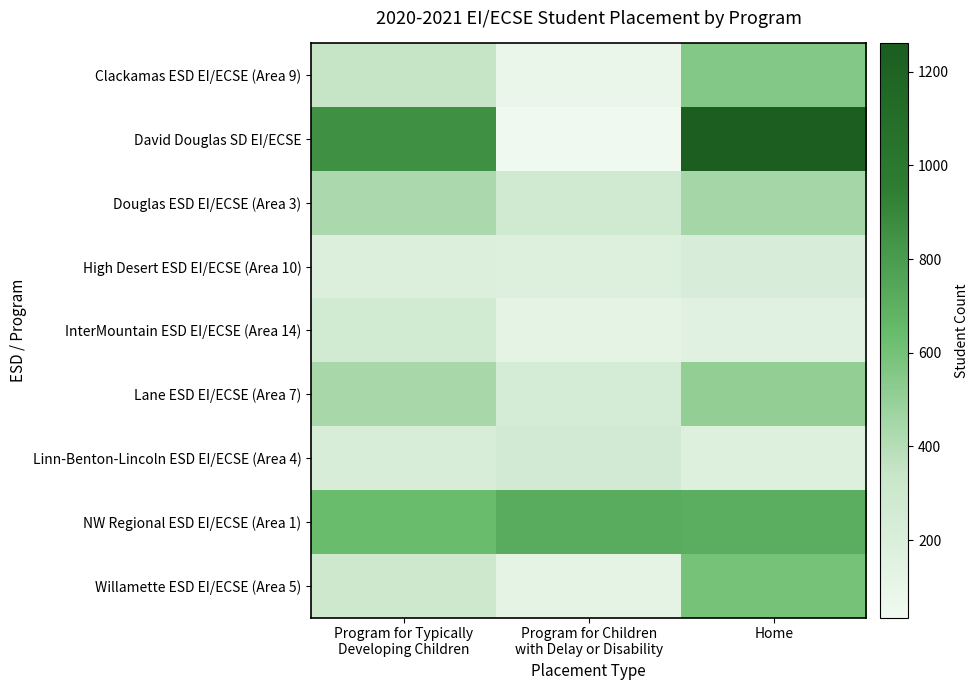

Reading left to right, what are all the values shown in this chart?

Clackamas ESD EI/ECSE (Area 9): Program for Typically
Developing Children=350	Program for Children
with Delay or Disability=86	Home=555
David Douglas SD EI/ECSE: Program for Typically
Developing Children=856	Program for Children
with Delay or Disability=35	Home=1260
Douglas ESD EI/ECSE (Area 3): Program for Typically
Developing Children=432	Program for Children
with Delay or Disability=278	Home=450
High Desert ESD EI/ECSE (Area 10): Program for Typically
Developing Children=187	Program for Children
with Delay or Disability=175	Home=216
InterMountain ESD EI/ECSE (Area 14): Program for Typically
Developing Children=269	Program for Children
with Delay or Disability=121	Home=154
Lane ESD EI/ECSE (Area 7): Program for Typically
Developing Children=437	Program for Children
with Delay or Disability=247	Home=507
Linn-Benton-Lincoln ESD EI/ECSE (Area 4): Program for Typically
Developing Children=222	Program for Children
with Delay or Disability=264	Home=183
NW Regional ESD EI/ECSE (Area 1): Program for Typically
Developing Children=640	Program for Children
with Delay or Disability=718	Home=707
Willamette ESD EI/ECSE (Area 5): Program for Typically
Developing Children=296	Program for Children
with Delay or Disability=118	Home=598